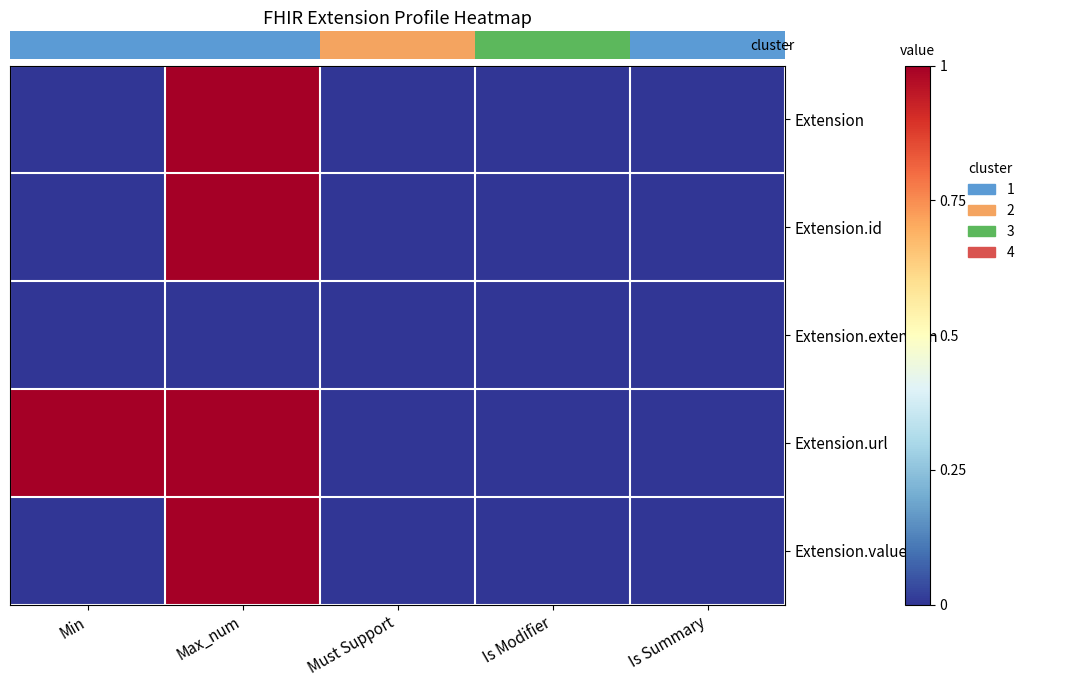

At which category does the chart reach its minimum across all series?

Min